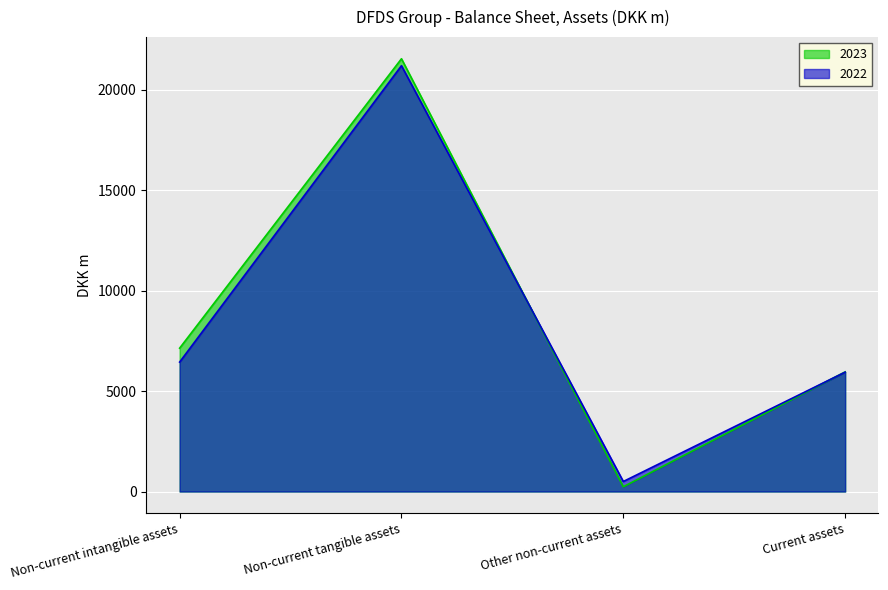

What is the smallest value displayed?

238